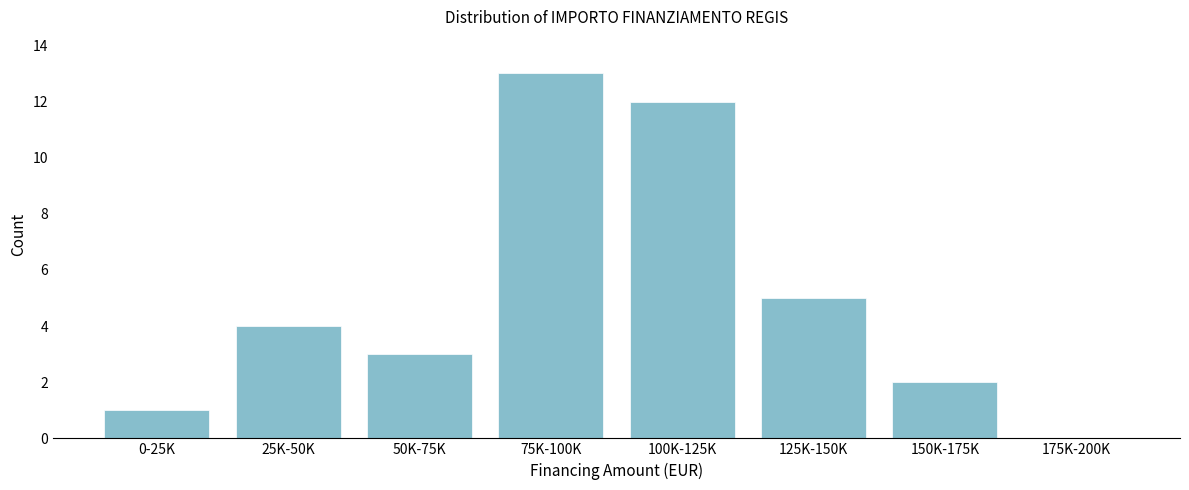

Reading right to left, what are all the values shown in this chart?

175K-200K=0	150K-175K=2	125K-150K=5	100K-125K=12	75K-100K=13	50K-75K=3	25K-50K=4	0-25K=1